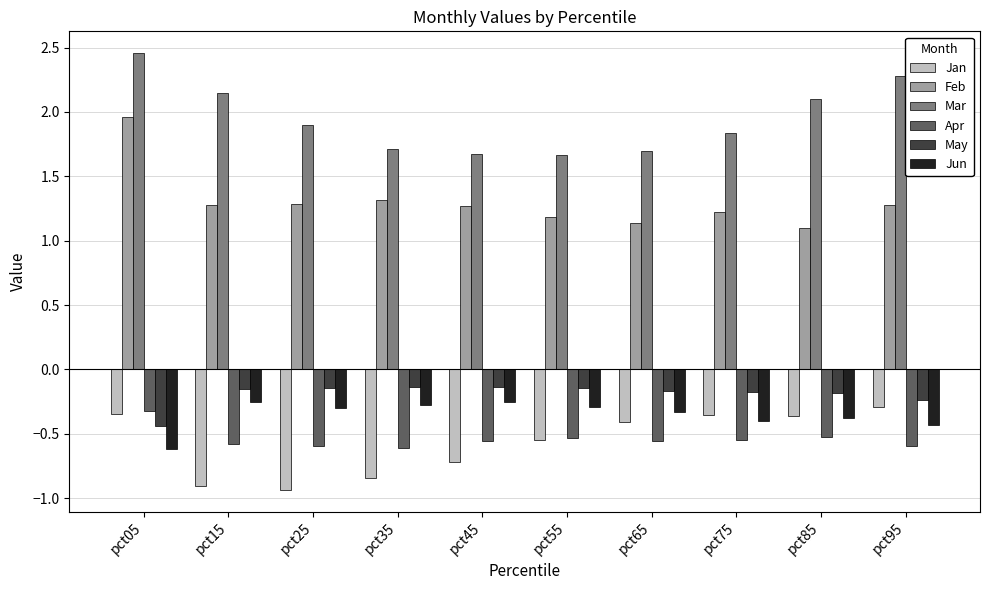

Are the bars horizontal?

No